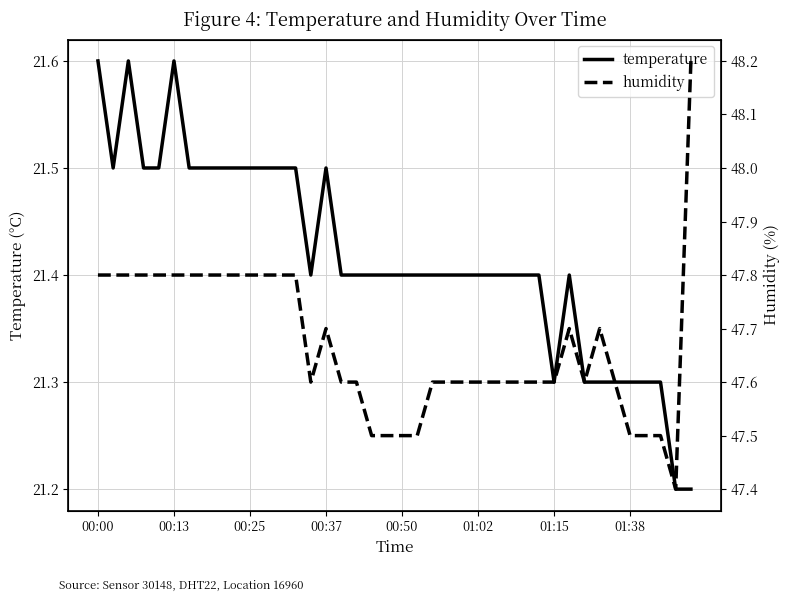

How many lines are shown in the chart?

2